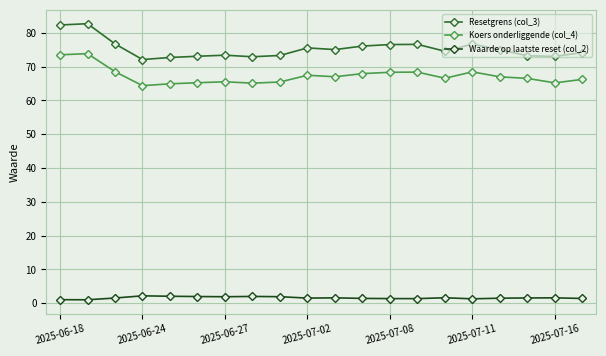

What is the value of the Koers onderliggende (col_4) point at the 11th from the left?

67.0